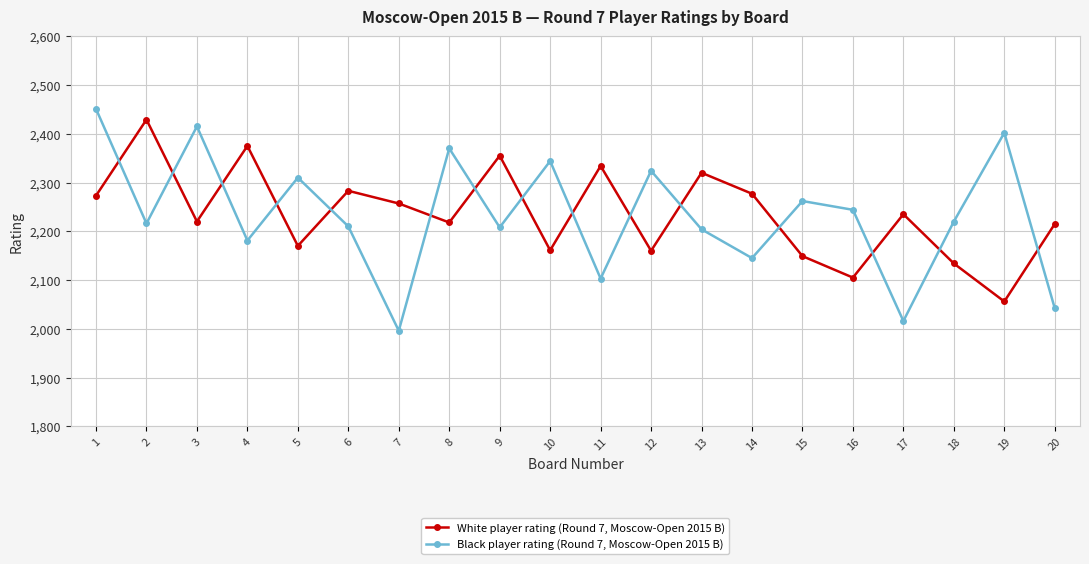

What is the maximum value for Black player rating (Round 7, Moscow-Open 2015 B)?

2451